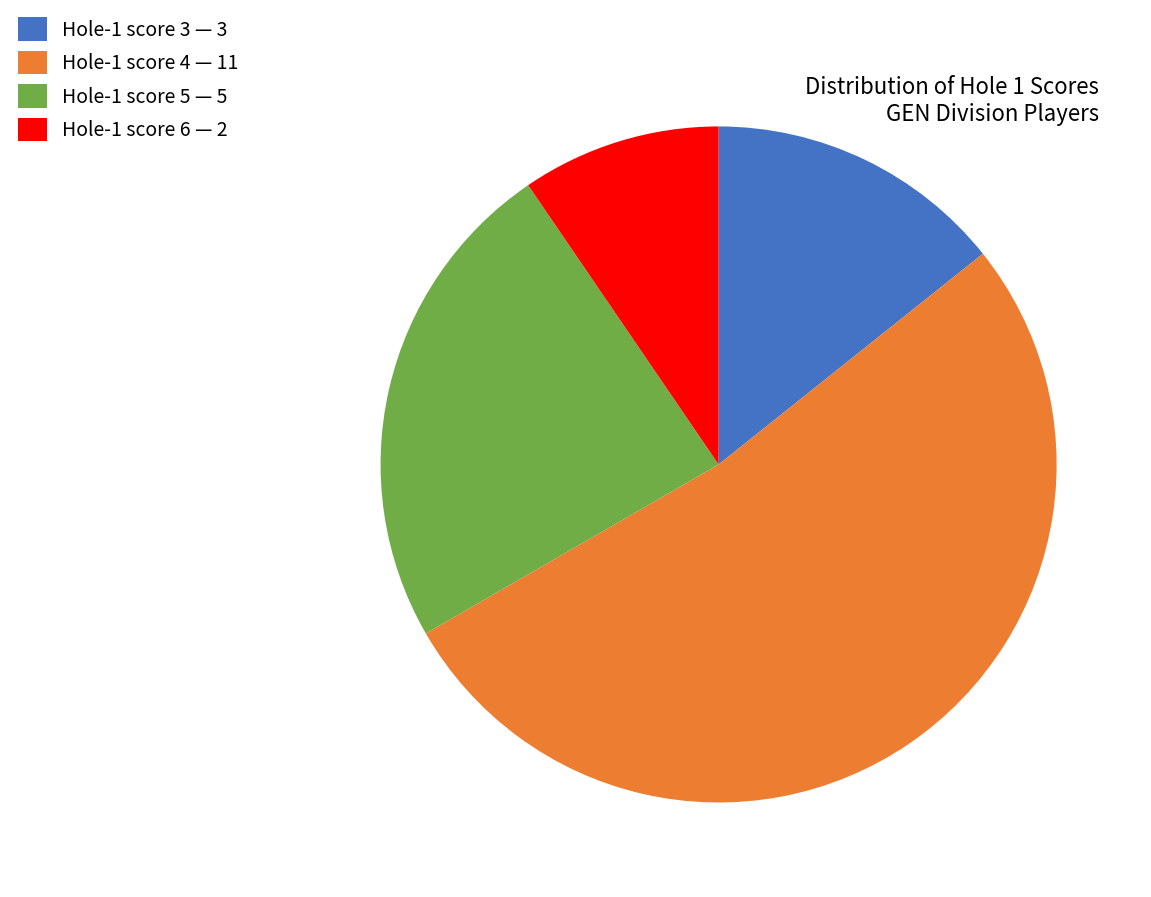

Which has a higher value, Hole-1 score 5 — 5 or Hole-1 score 4 — 11?

Hole-1 score 4 — 11